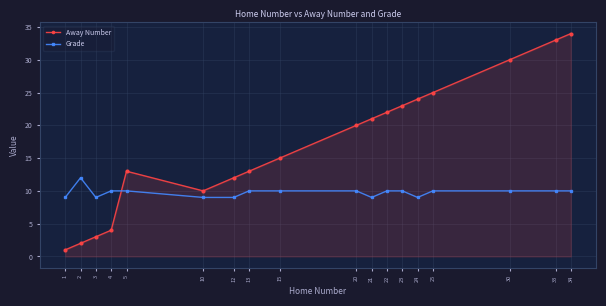

What is the spread (max minus min) of values at 23?

13